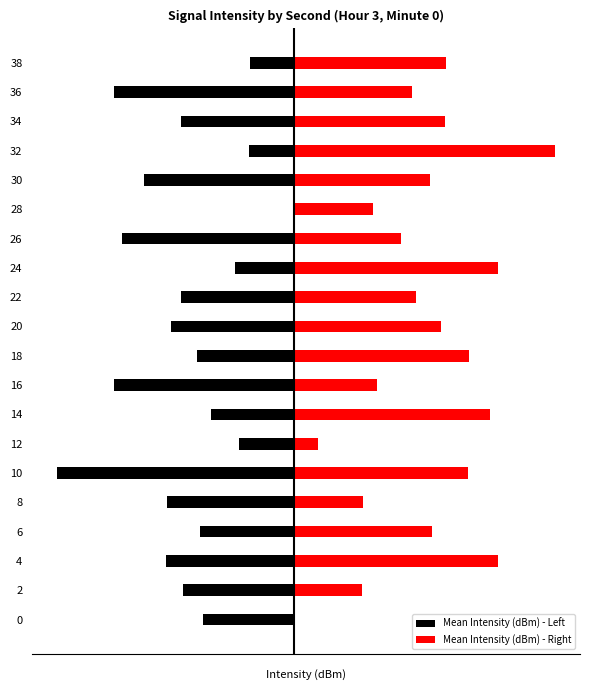

What is the difference between the highest and lowest values at 32?

20.9